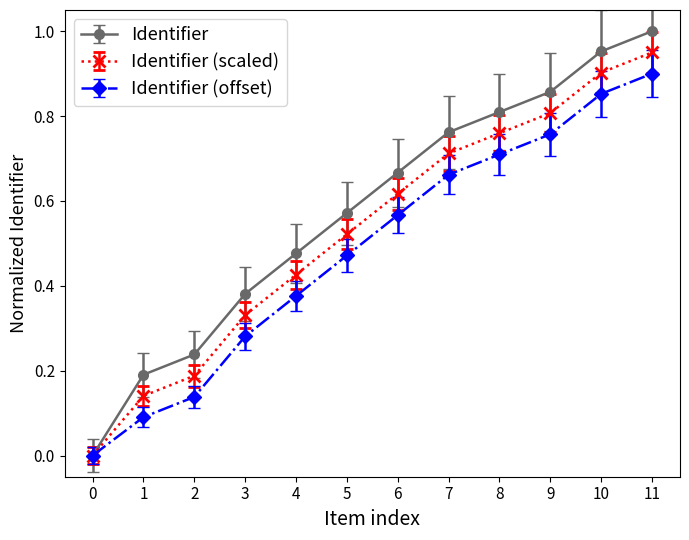

True or false: Identifier (scaled) has more than 0 points higher than both neighbors.

False